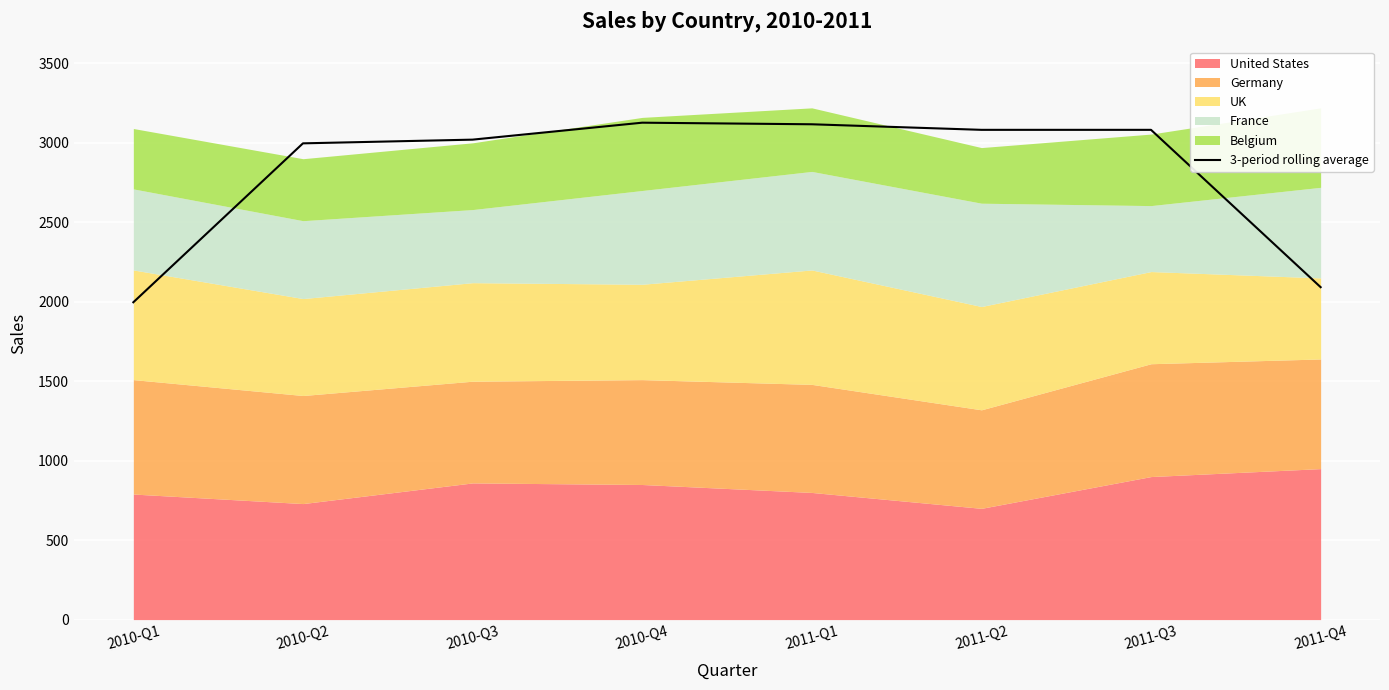

Approximately how many times larger is the value at 2011-Q2 compared to 2011-Q4?

1.5